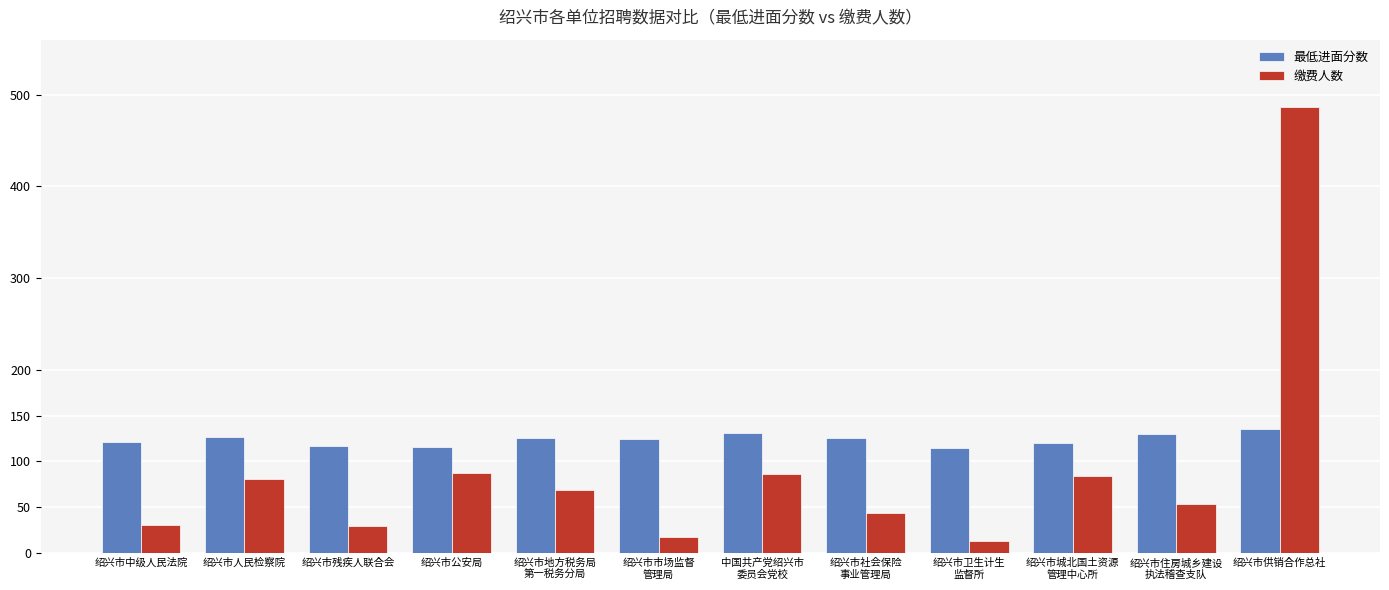

What is the difference between the maximum and second lowest values in the 缴费人数 series?

469.0